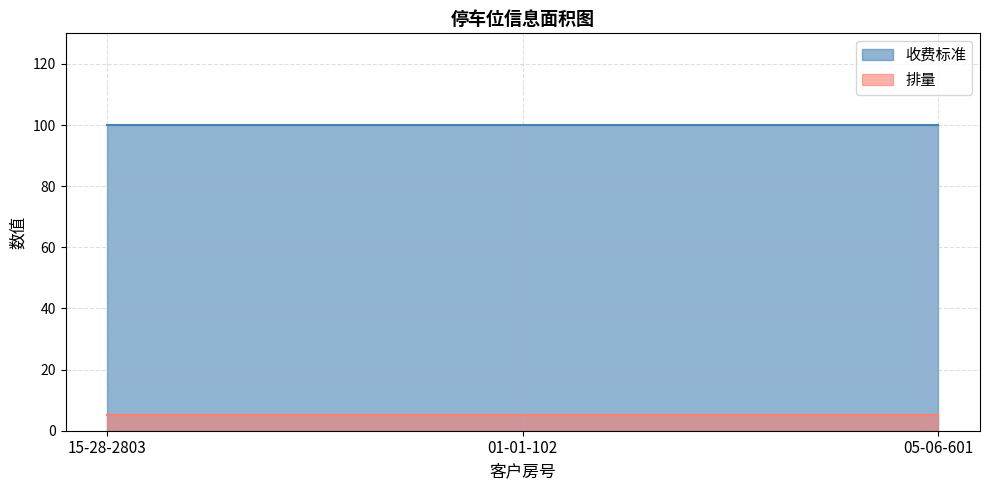

List the series in order of their peak value, lowest first.

排量, 收费标准